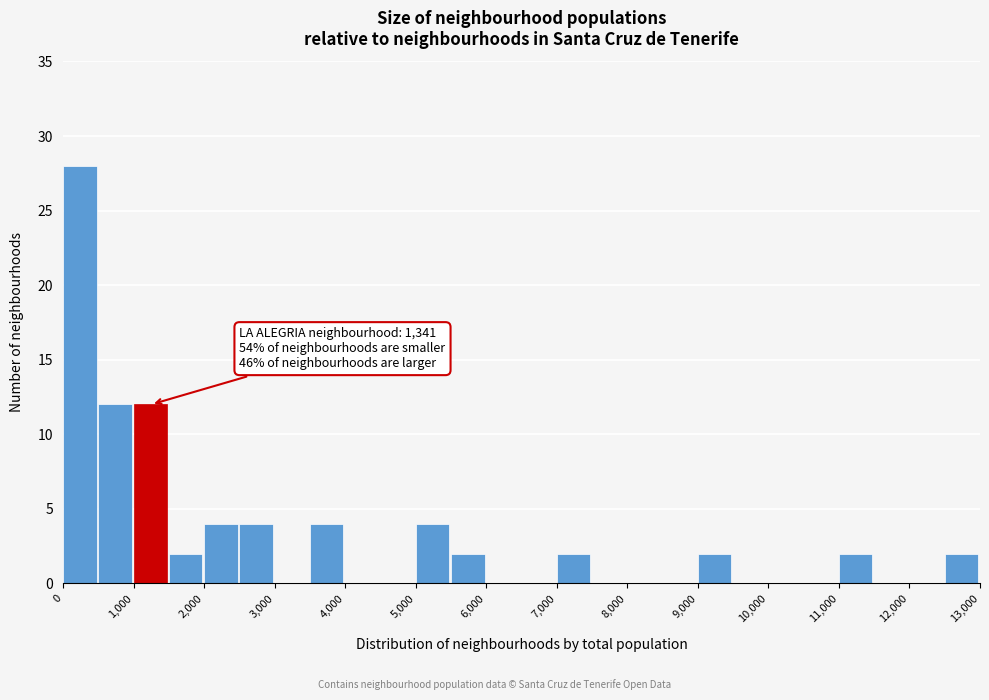

Over which range of the x-axis is the bar tallest?

0 to 500